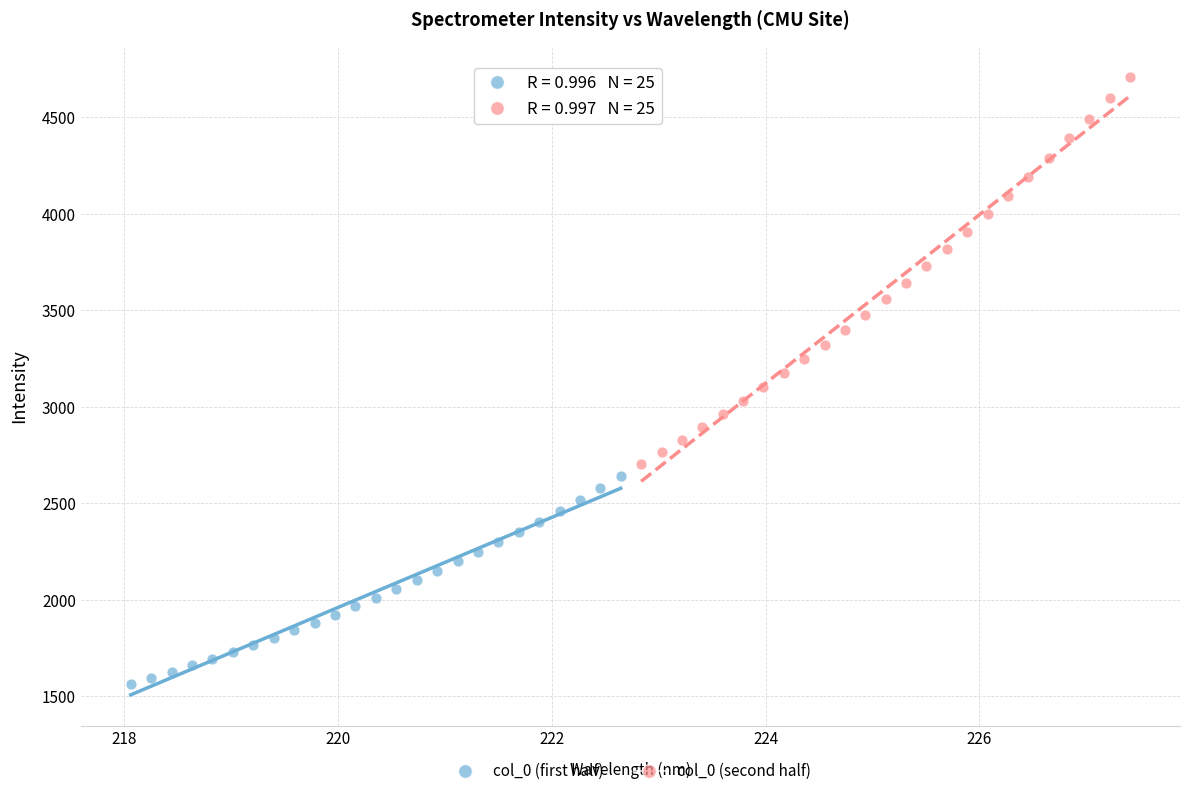

Which series has the widest spread of Y values?

col_0 (second half)